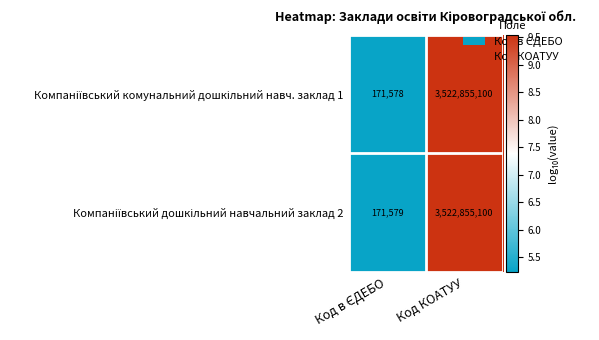

What is the total value across all series at Код КОАТУУ?

7045710200